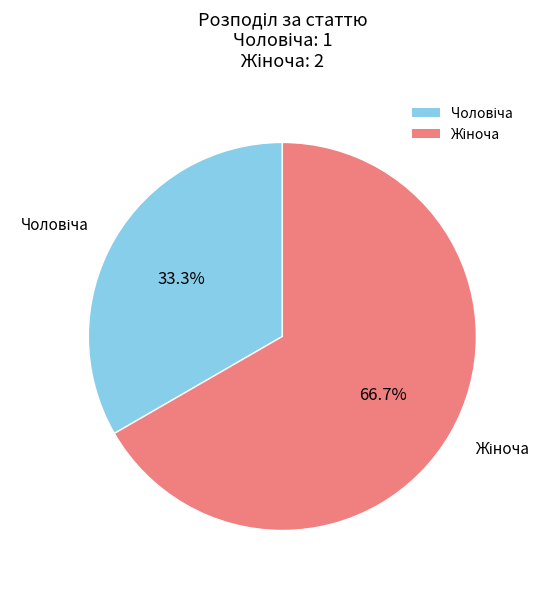

Is there any slice that represents more than half of the pie?

Yes